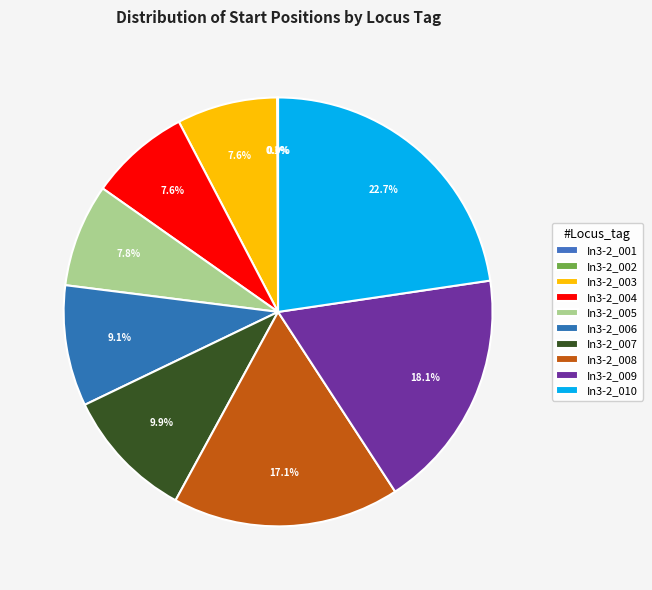

Is it true that In3-2_010 is 34% of the pie?

False